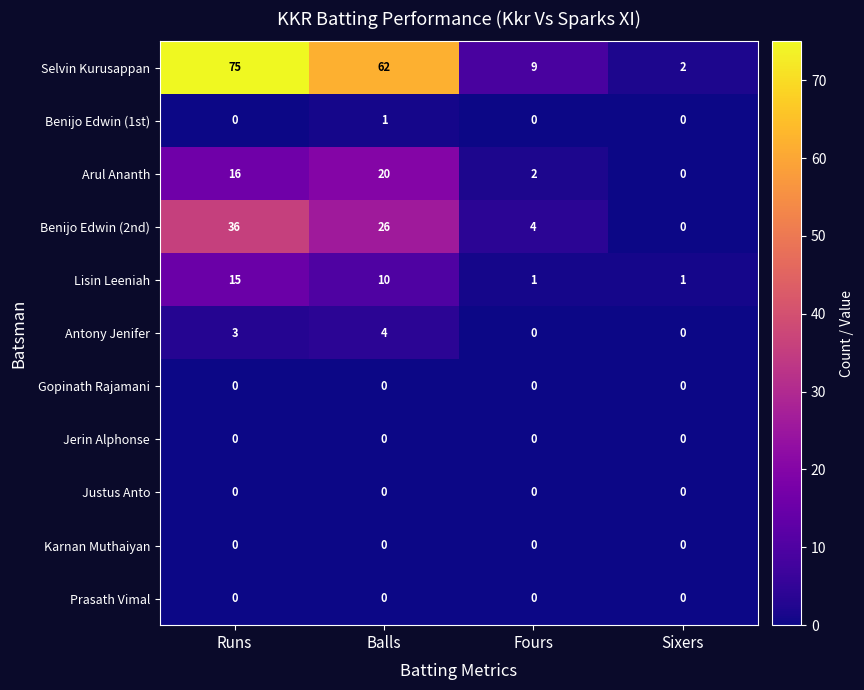

How many data points does each series have?

4